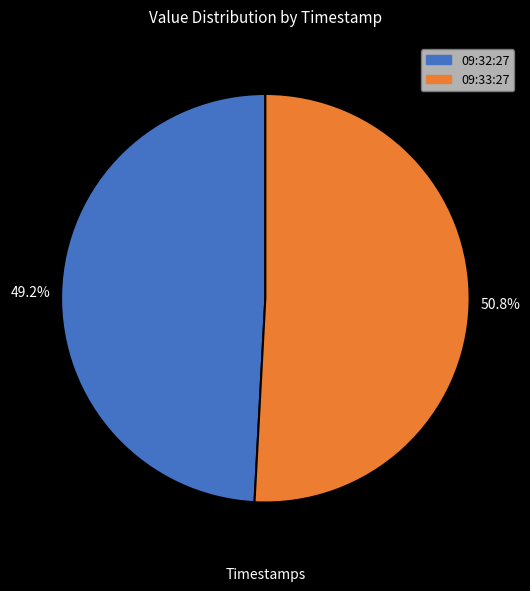

Is there a majority slice in this chart?

Yes